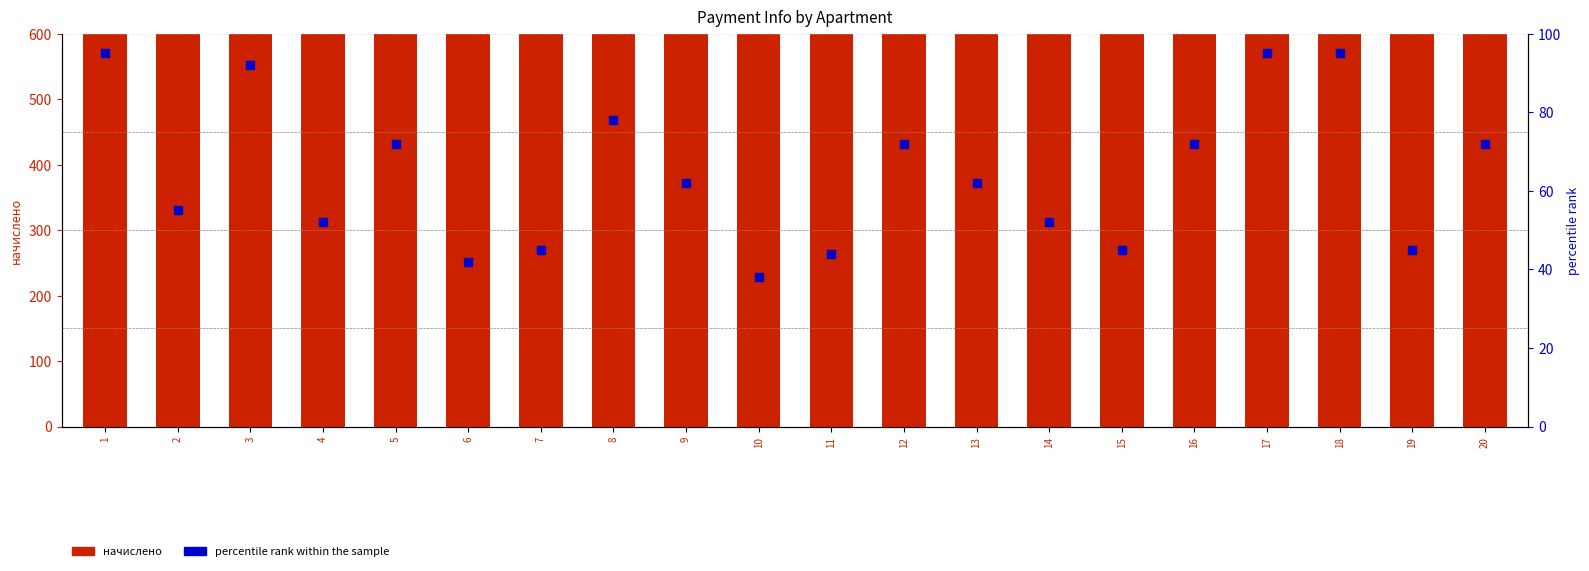

Which series reaches the maximum Y coordinate?

начислено